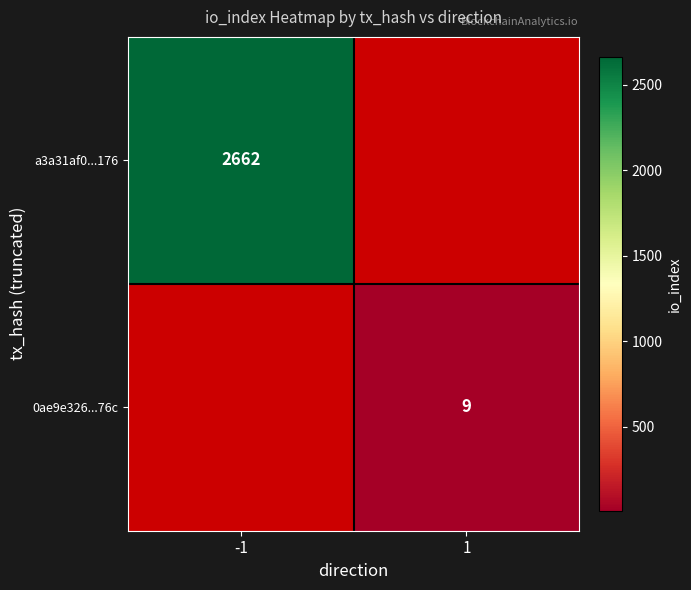

Is it true that 0ae9e326...76c equals 9 at 1?

True